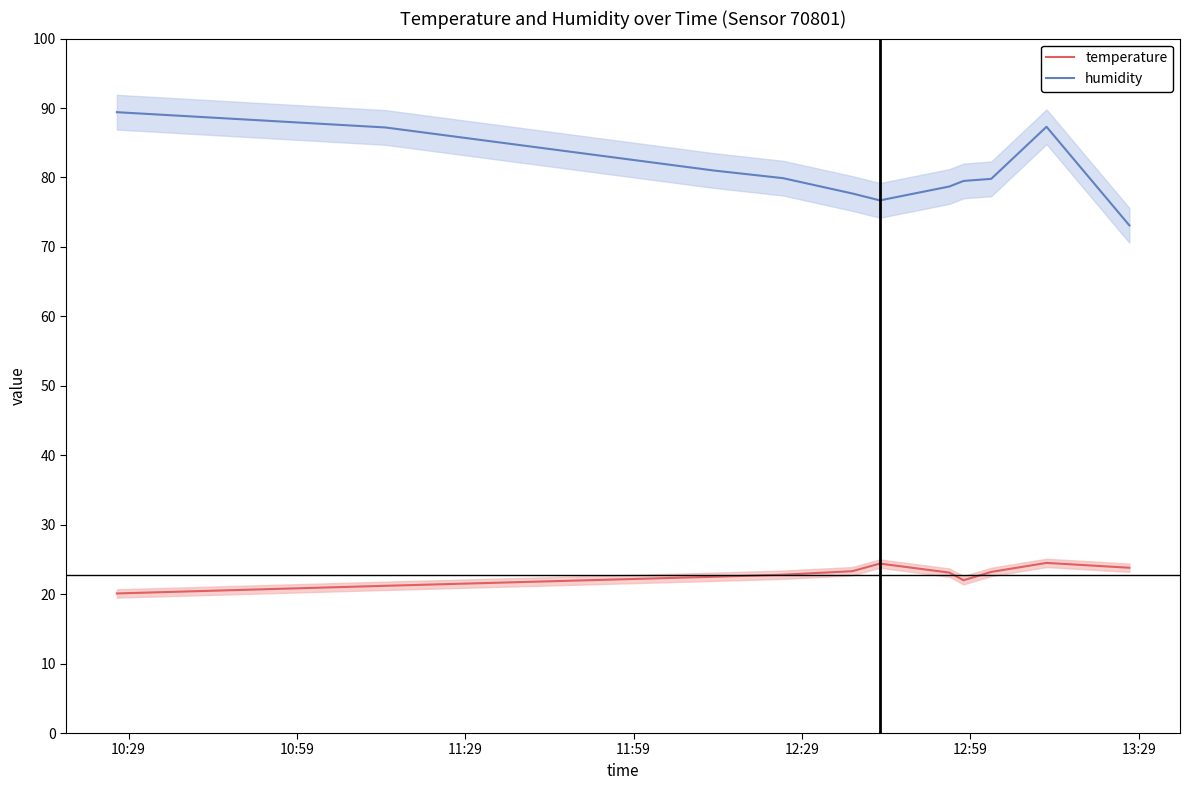

True or false: temperature and humidity cross at least once.

False